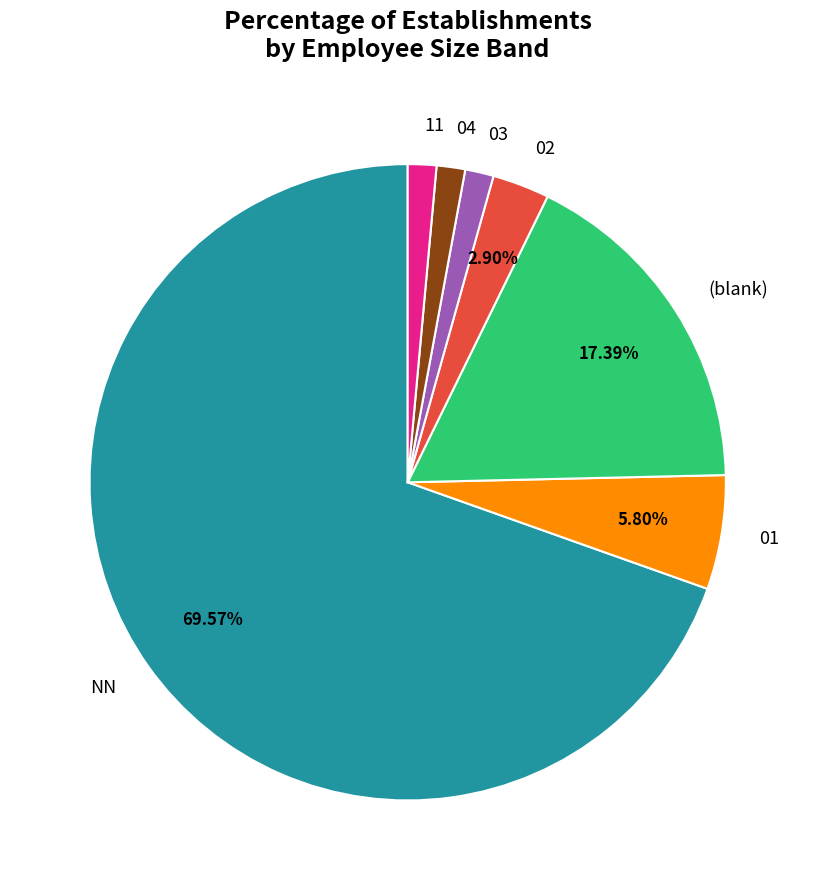

What is the largest slice in the pie chart?

NN